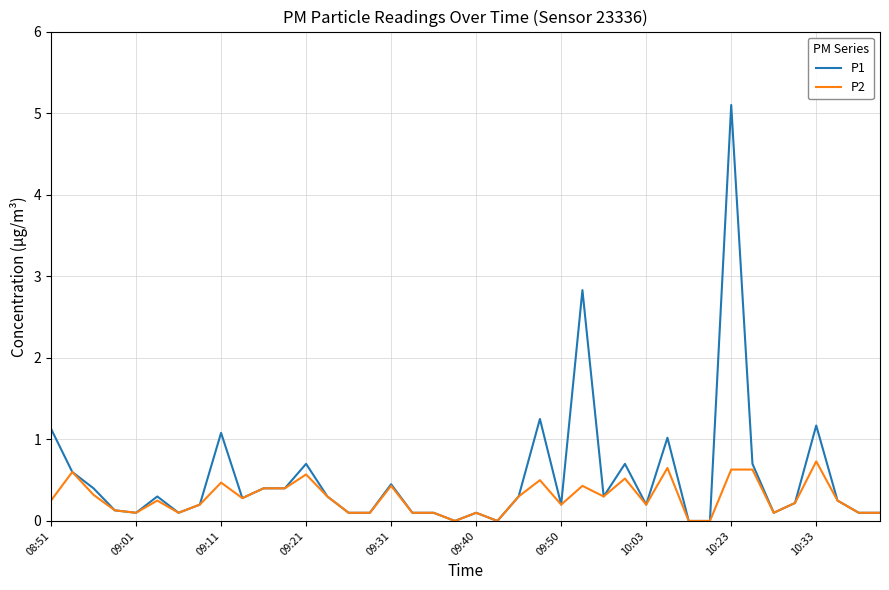

What is the highest value of the P1 series?

5.1